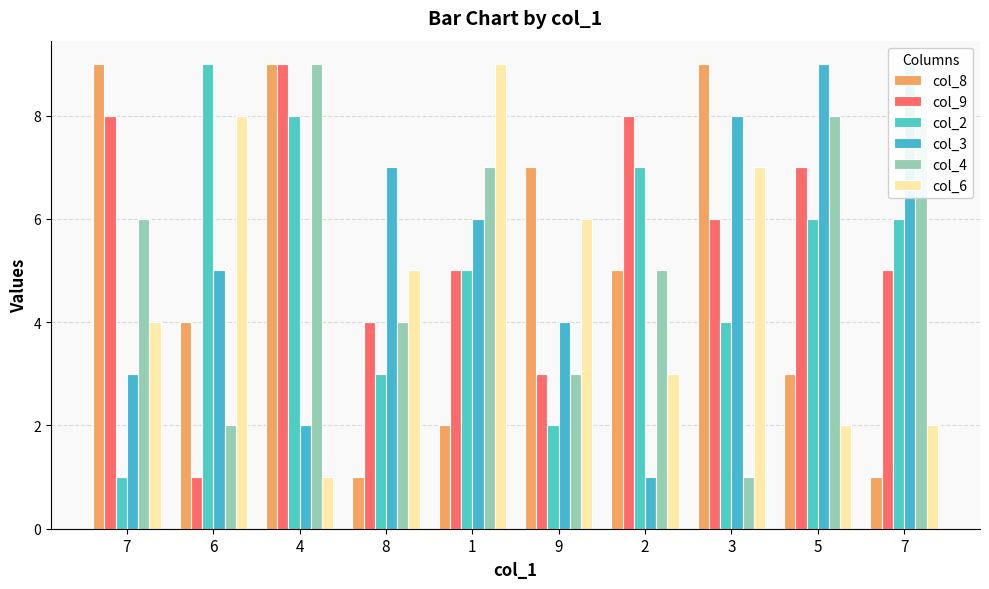

Is it true that col_9 equals 4 at 8?

True